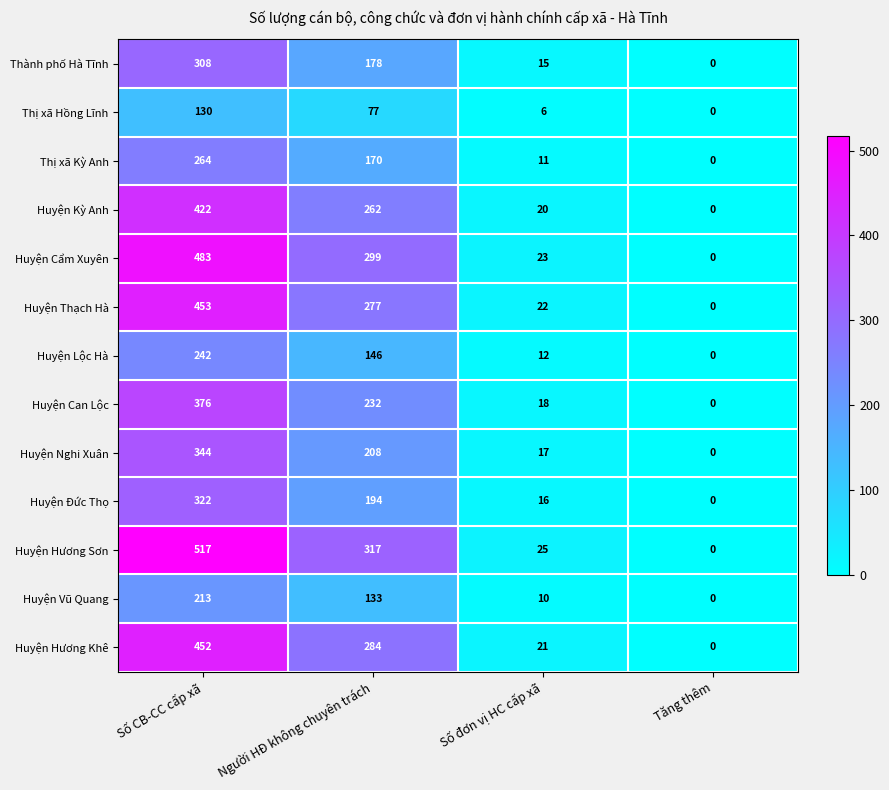

At which label does Huyện Đức Thọ reach its minimum?

Tăng thêm